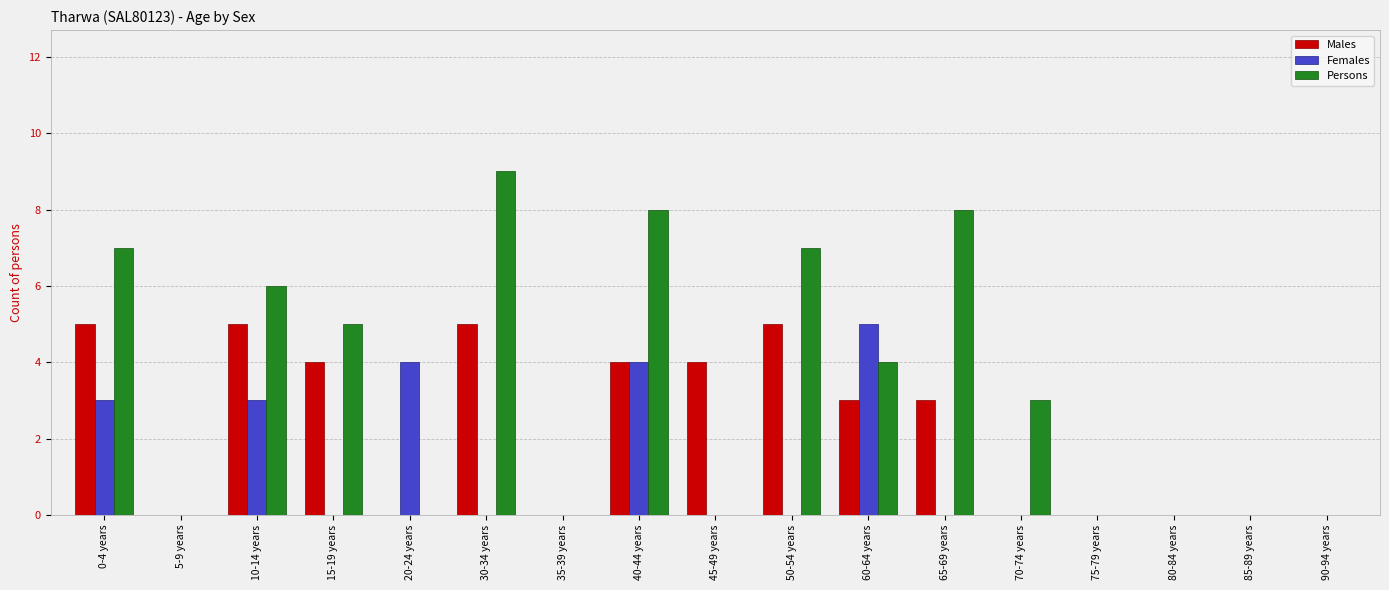

Reading left to right, extract all data points from this chart.

Males: 0-4 years=5	5-9 years=0	10-14 years=5	15-19 years=4	20-24 years=0	30-34 years=5	35-39 years=0	40-44 years=4	45-49 years=4	50-54 years=5	60-64 years=3	65-69 years=3	70-74 years=0	75-79 years=0	80-84 years=0	85-89 years=0	90-94 years=0
Females: 0-4 years=3	5-9 years=0	10-14 years=3	15-19 years=0	20-24 years=4	30-34 years=0	35-39 years=0	40-44 years=4	45-49 years=0	50-54 years=0	60-64 years=5	65-69 years=0	70-74 years=0	75-79 years=0	80-84 years=0	85-89 years=0	90-94 years=0
Persons: 0-4 years=7	5-9 years=0	10-14 years=6	15-19 years=5	20-24 years=0	30-34 years=9	35-39 years=0	40-44 years=8	45-49 years=0	50-54 years=7	60-64 years=4	65-69 years=8	70-74 years=3	75-79 years=0	80-84 years=0	85-89 years=0	90-94 years=0